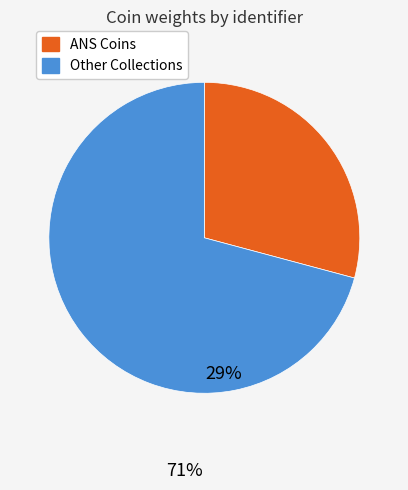

Is there any slice that represents more than half of the pie?

Yes